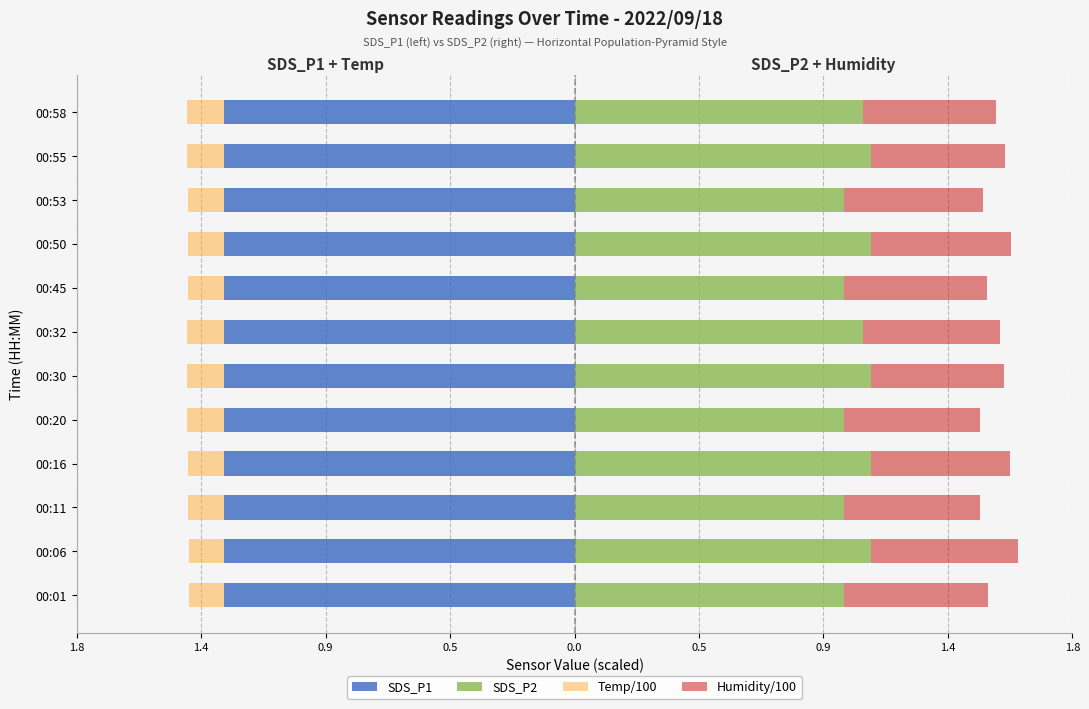

Rank the series at 1.4 from highest to lowest value.

SDS_P2, SDS_P1, Humidity/100, Temp/100